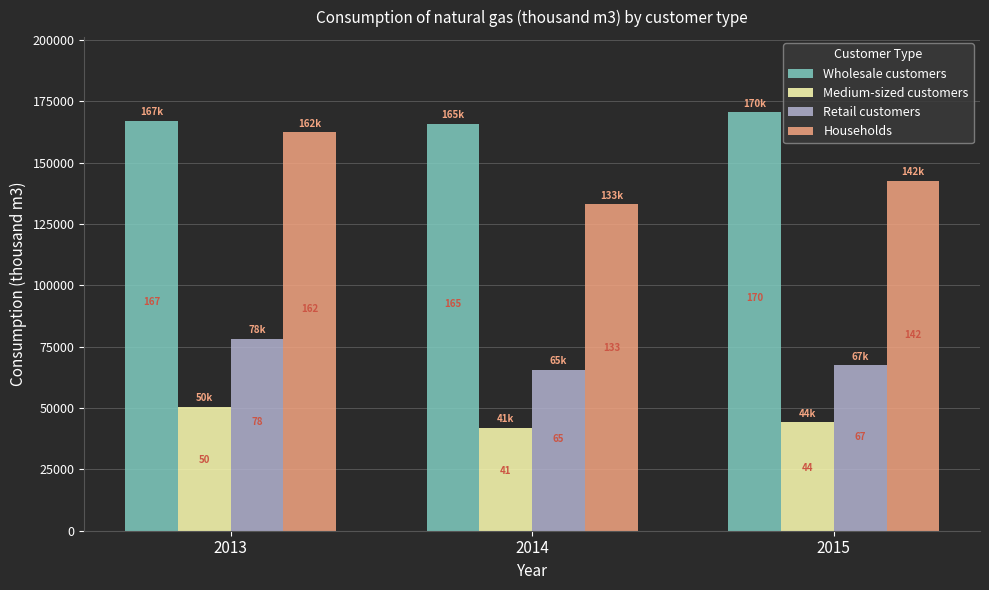

What is the difference between the maximum and minimum values in the Households series?

29378